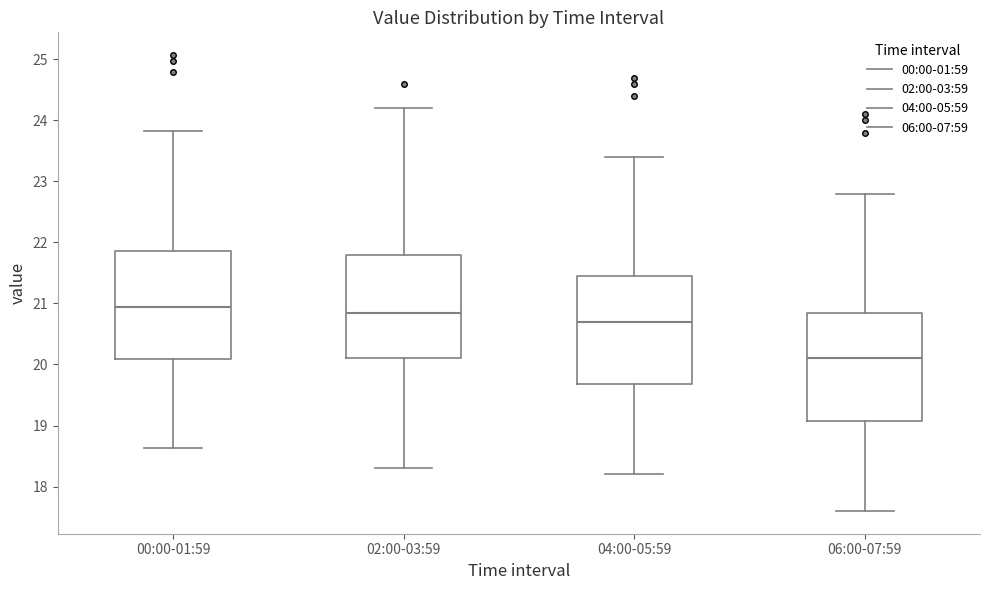

Where does the lower whisker of the box for 04:00-05:59 end on the y-axis? The values are not printed on the chart, so give them approximately, as read against the axis.

18.2